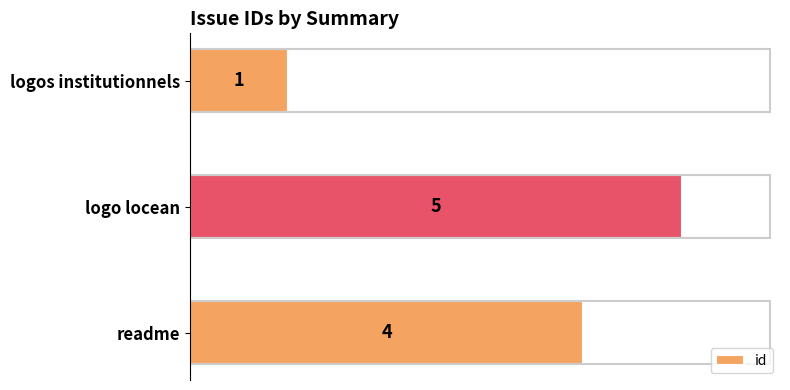

Reading bottom to top, list all the values displayed in this chart.

4	5	1